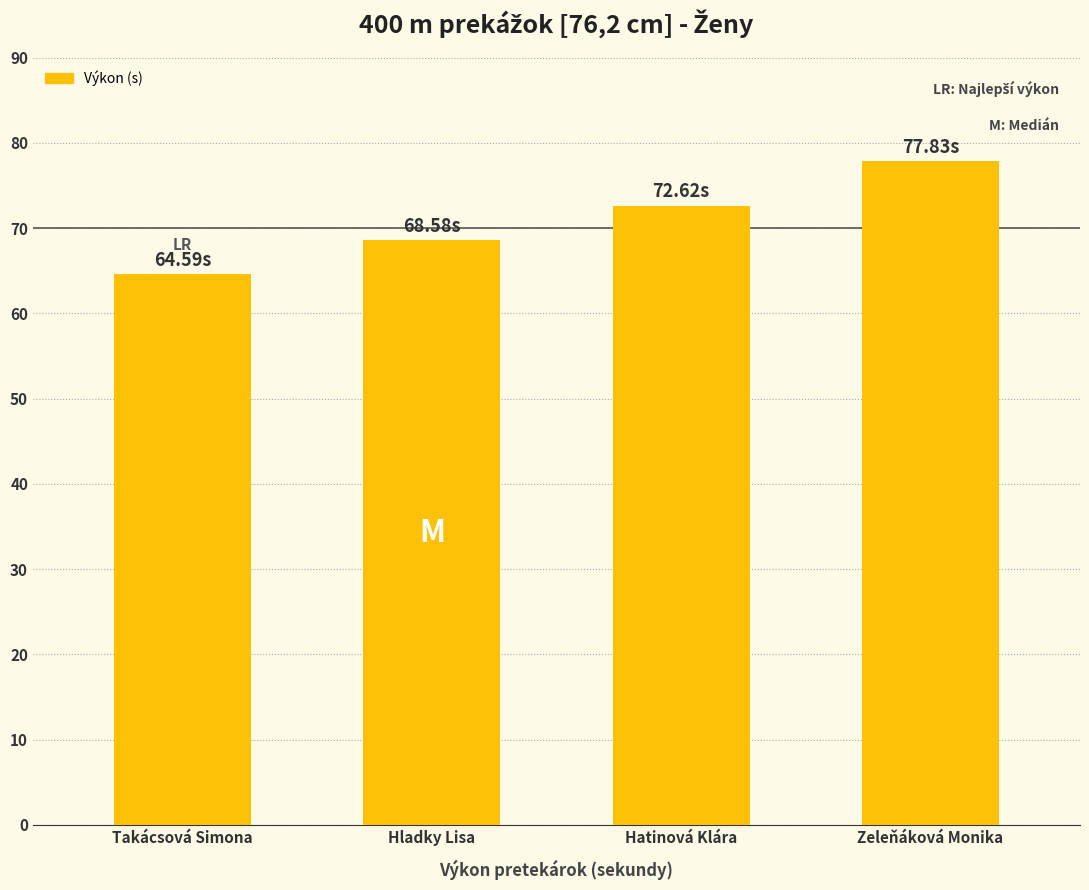

Reading left to right, transcribe all the data shown in this chart.

Takácsová Simona=64.6	Hladky Lisa=68.6	Hatinová Klára=72.6	Zeleňáková Monika=77.8